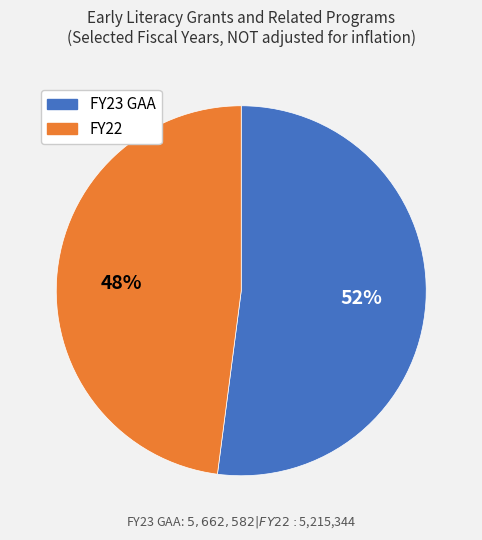

To the nearest percent, what is the difference between the largest and smallest slice percentages?

4%